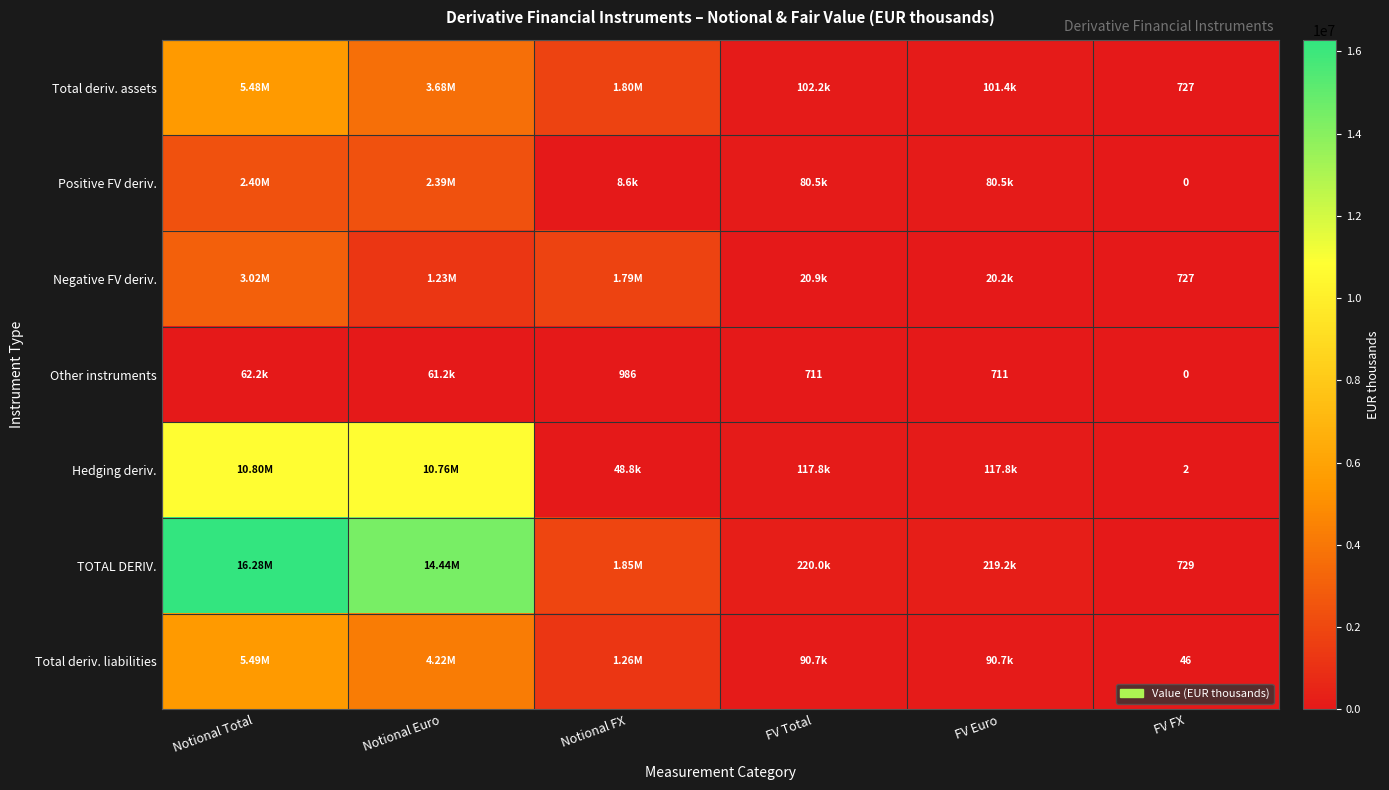

What is the spread (max minus min) of values at FV FX?

729